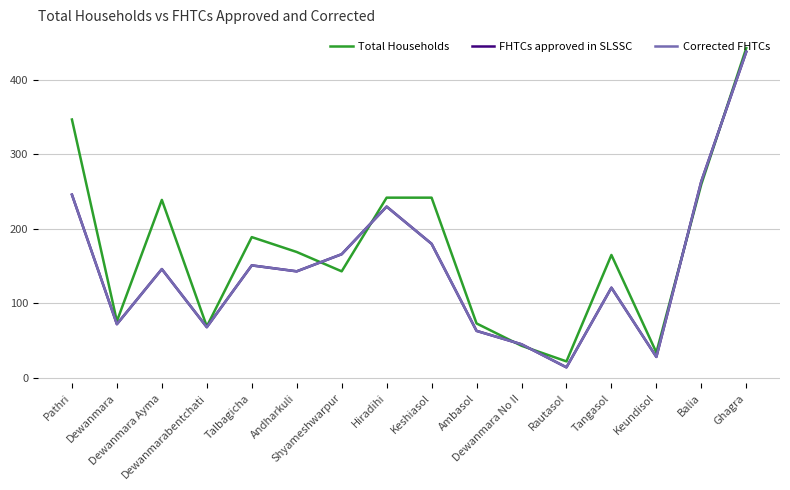

How many lines are shown in the chart?

3